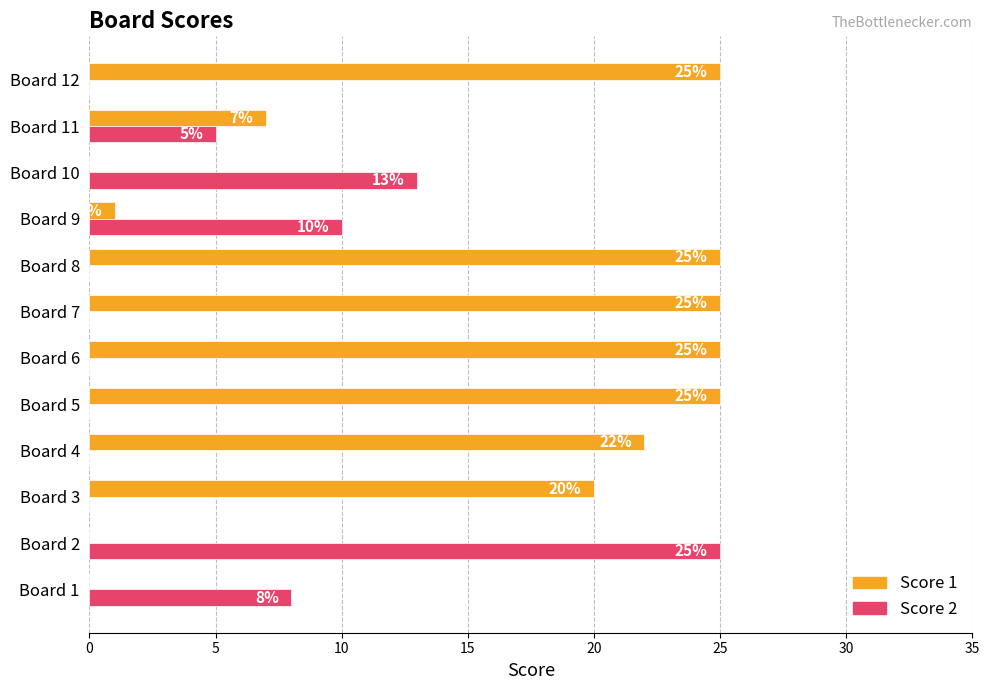

What is the total value across all series at Board 4?

22